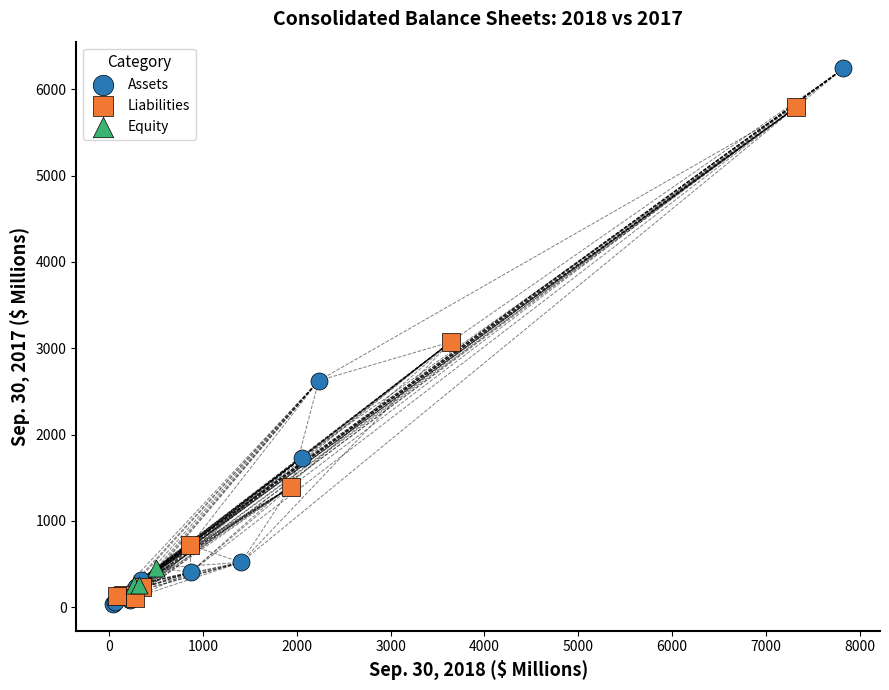

Which series has the widest spread of Y values?

Assets